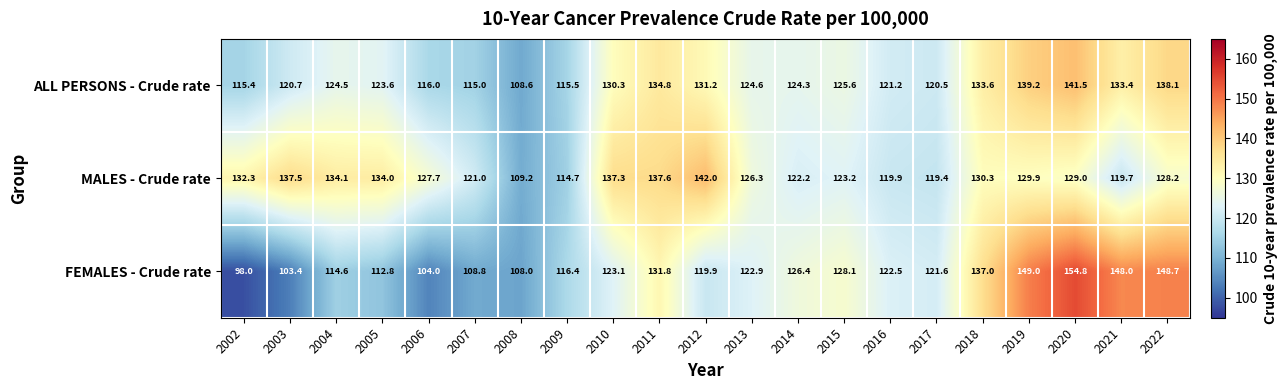

Which series has the largest range (max minus min)?

FEMALES - Crude rate